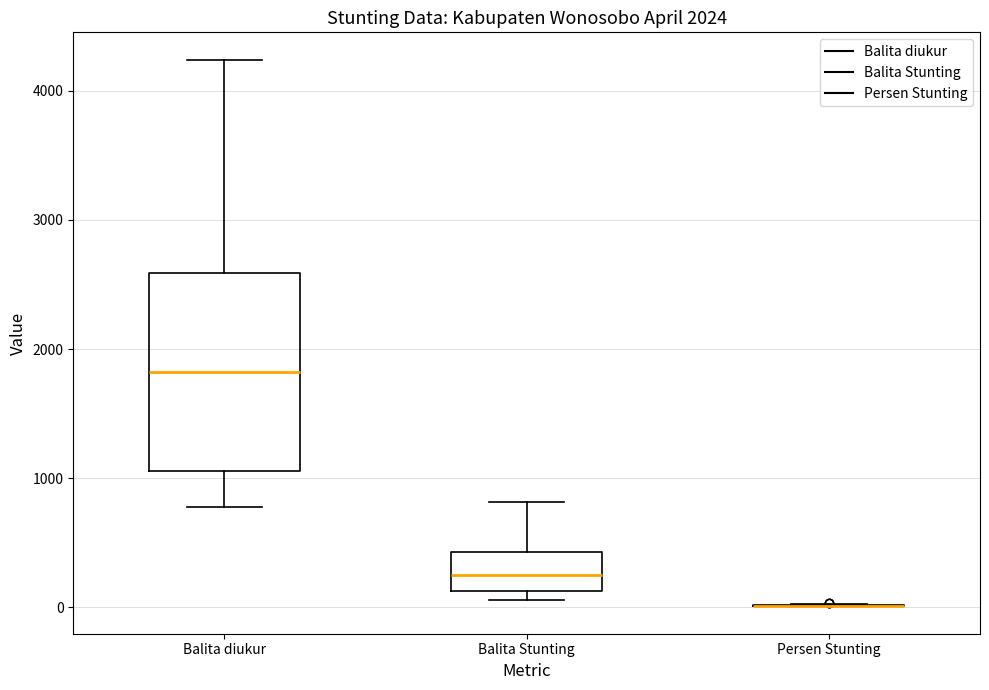

Reading left to right, read every box against the y-axis: the position of its median line, the range the box covers, and the ends of its whiskers. The values are not printed on the chart, so give them approximately, as read against the axis.

Balita diukur: median 1800, box 1100 to 2600, whiskers 800 to 4200
Balita Stunting: median 200, box 100 to 400, whiskers 100 (just below the box's lower edge) to 800
Persen Stunting: box collapsed to a line at 0, whiskers 0 to 0